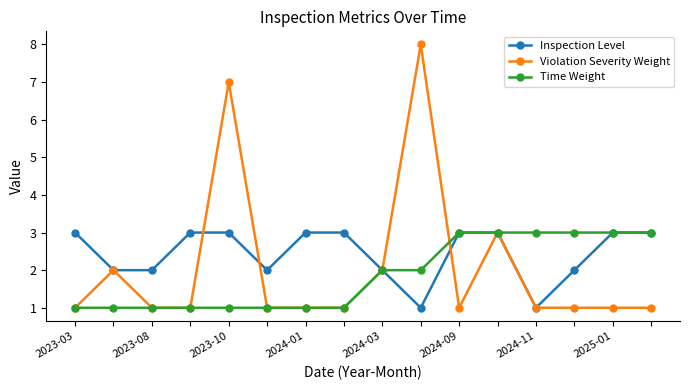

Which series has the largest range (max minus min)?

Violation Severity Weight